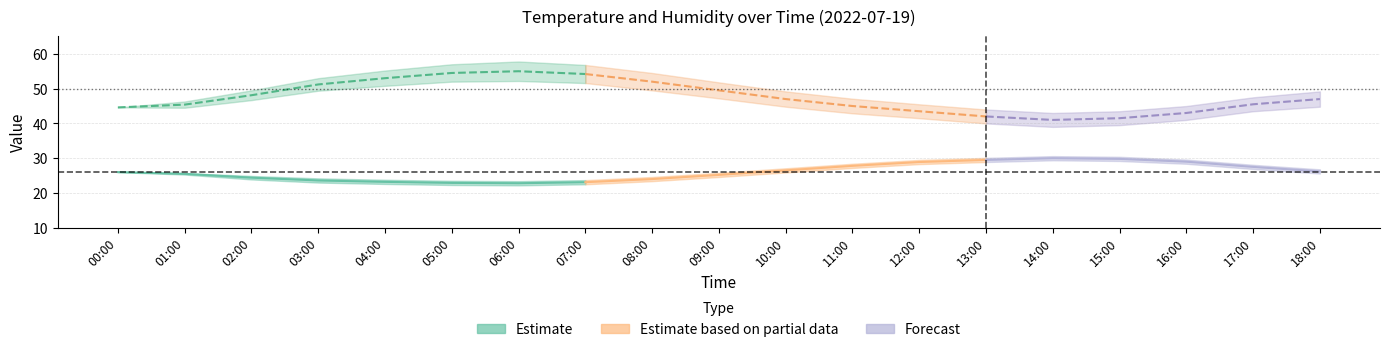

What value does the humidity_upper series have at 11:00?

47.1